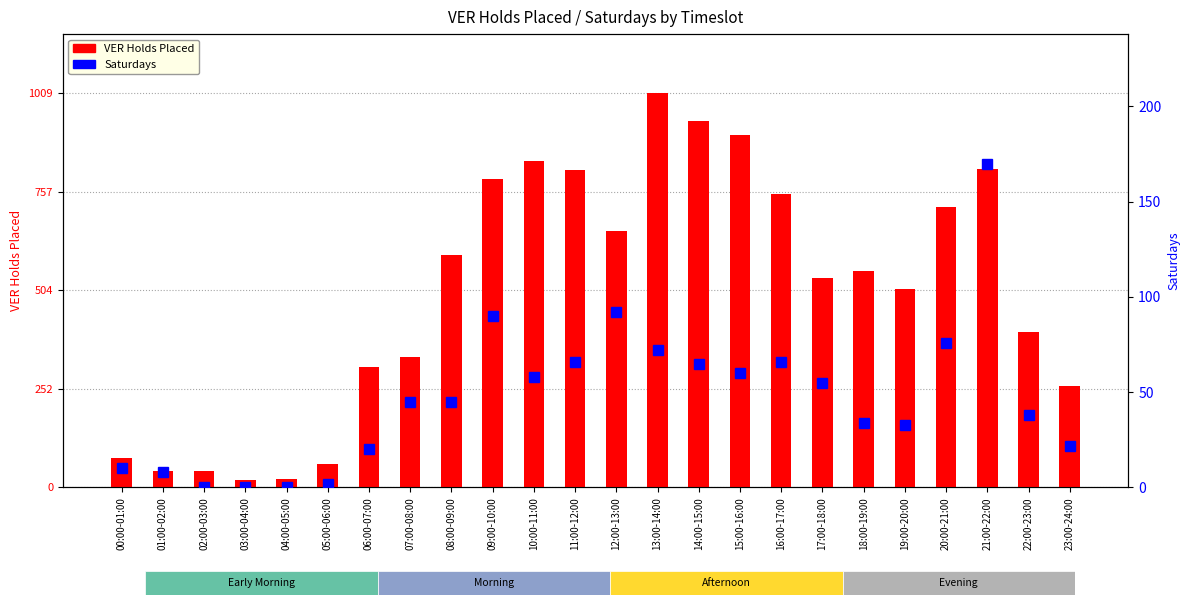

What position from the left is 14:00-15:00?

15